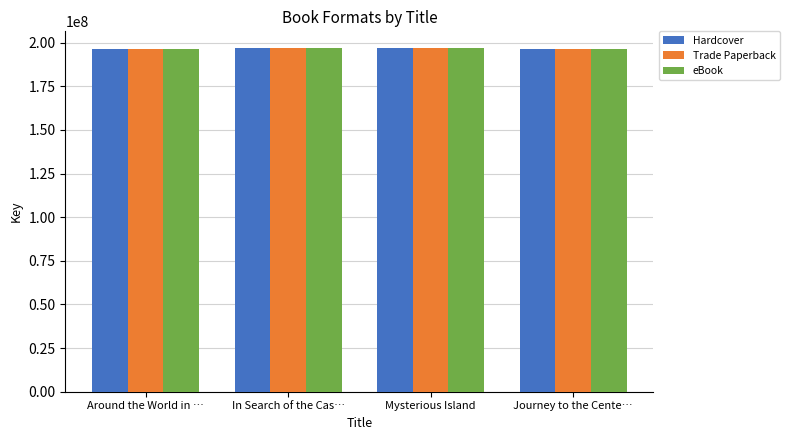

What is the total value across all series at Around the World in …?

589854972